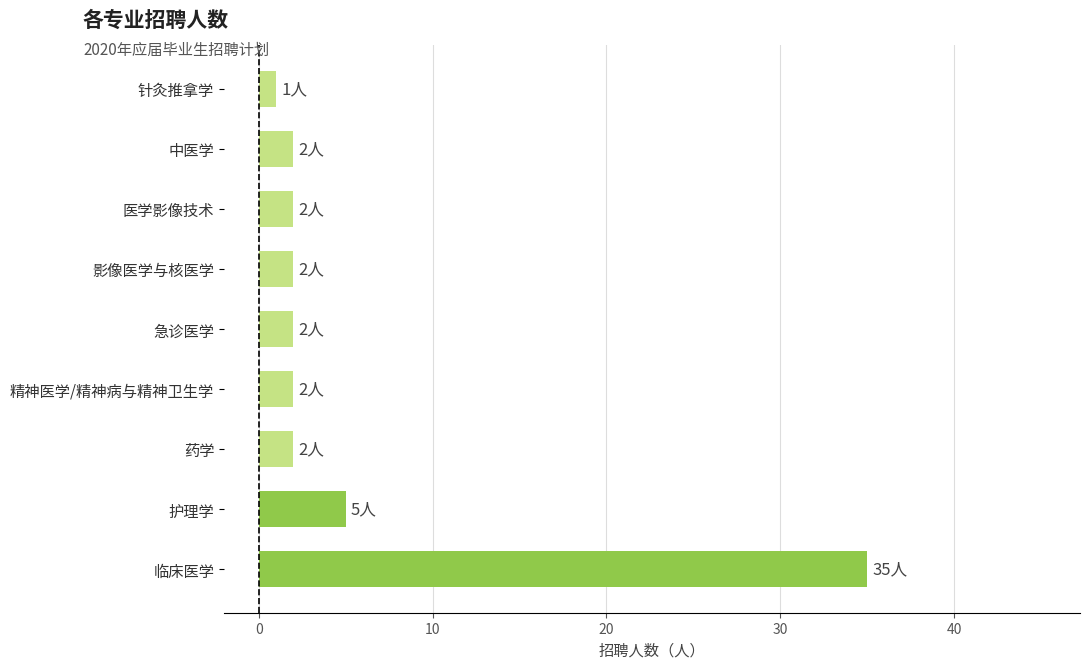

The value at 护理学 is 5. True or false?

True